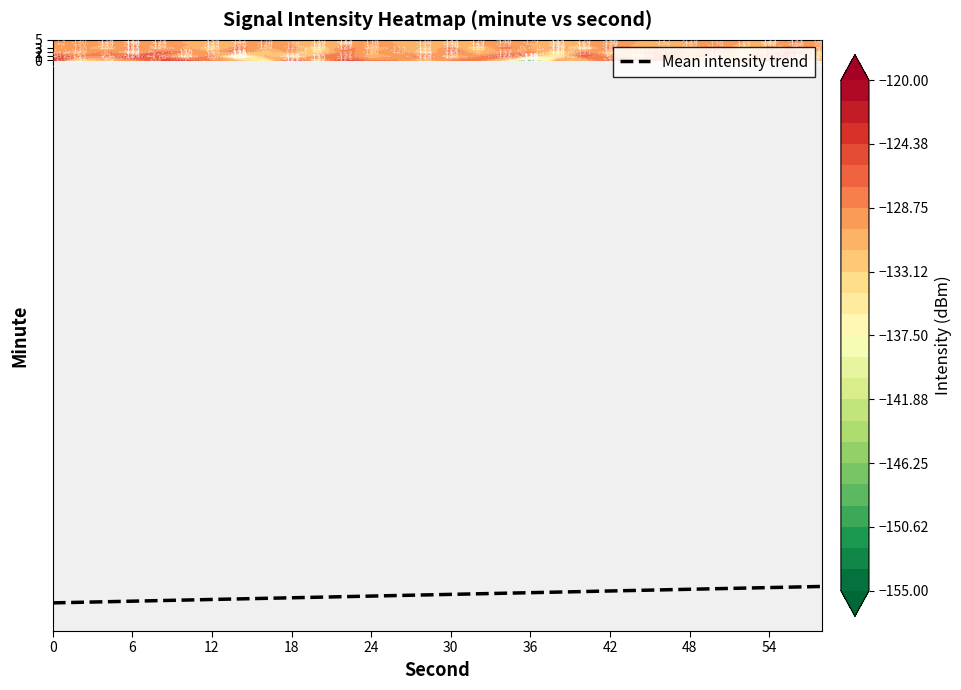

The value of Mean intensity trend at 42 is -215.1. True or false?

False